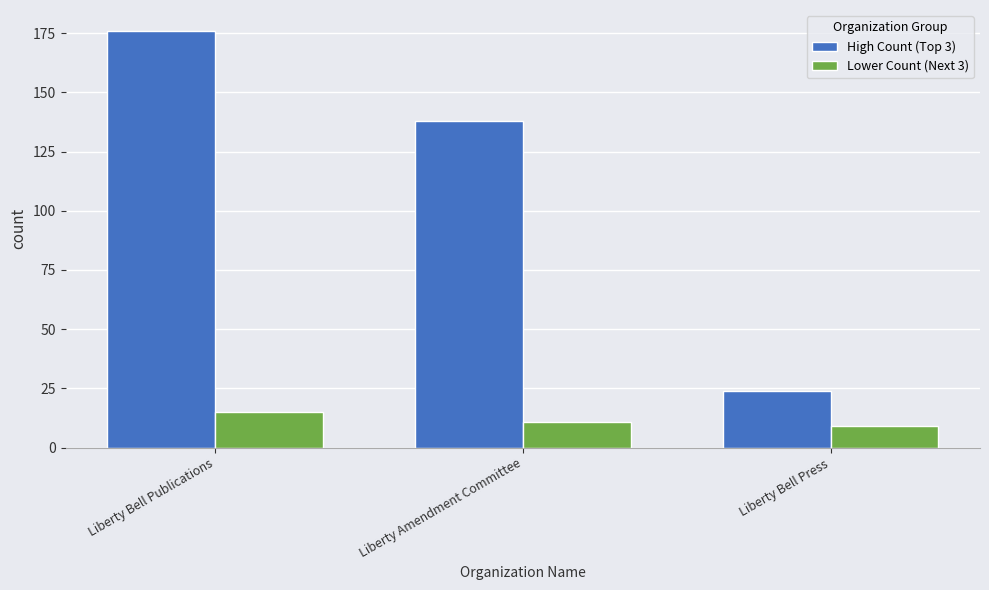

Which series has the largest total across all categories?

High Count (Top 3)